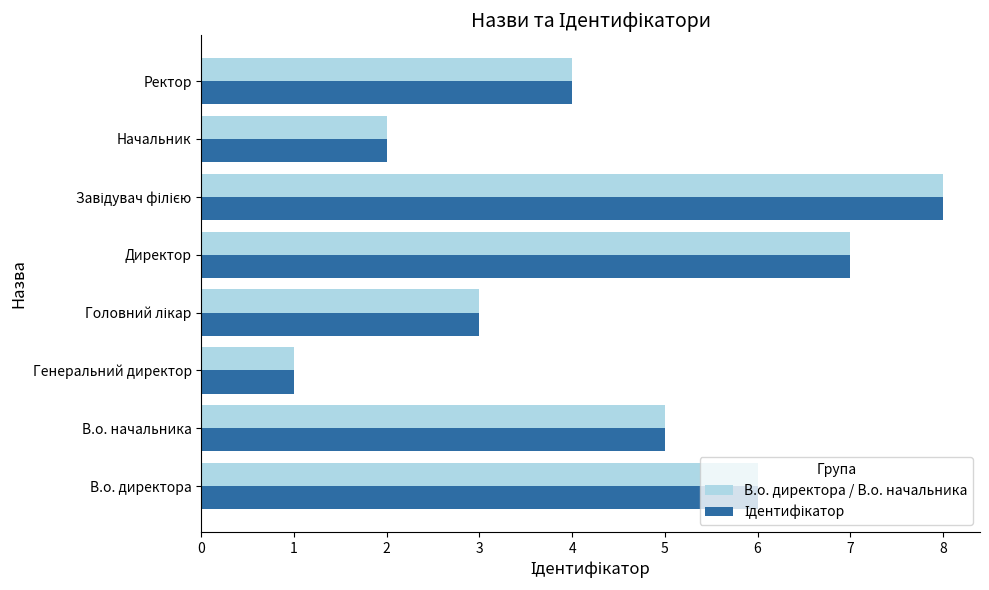

What is the greatest value displayed?

8